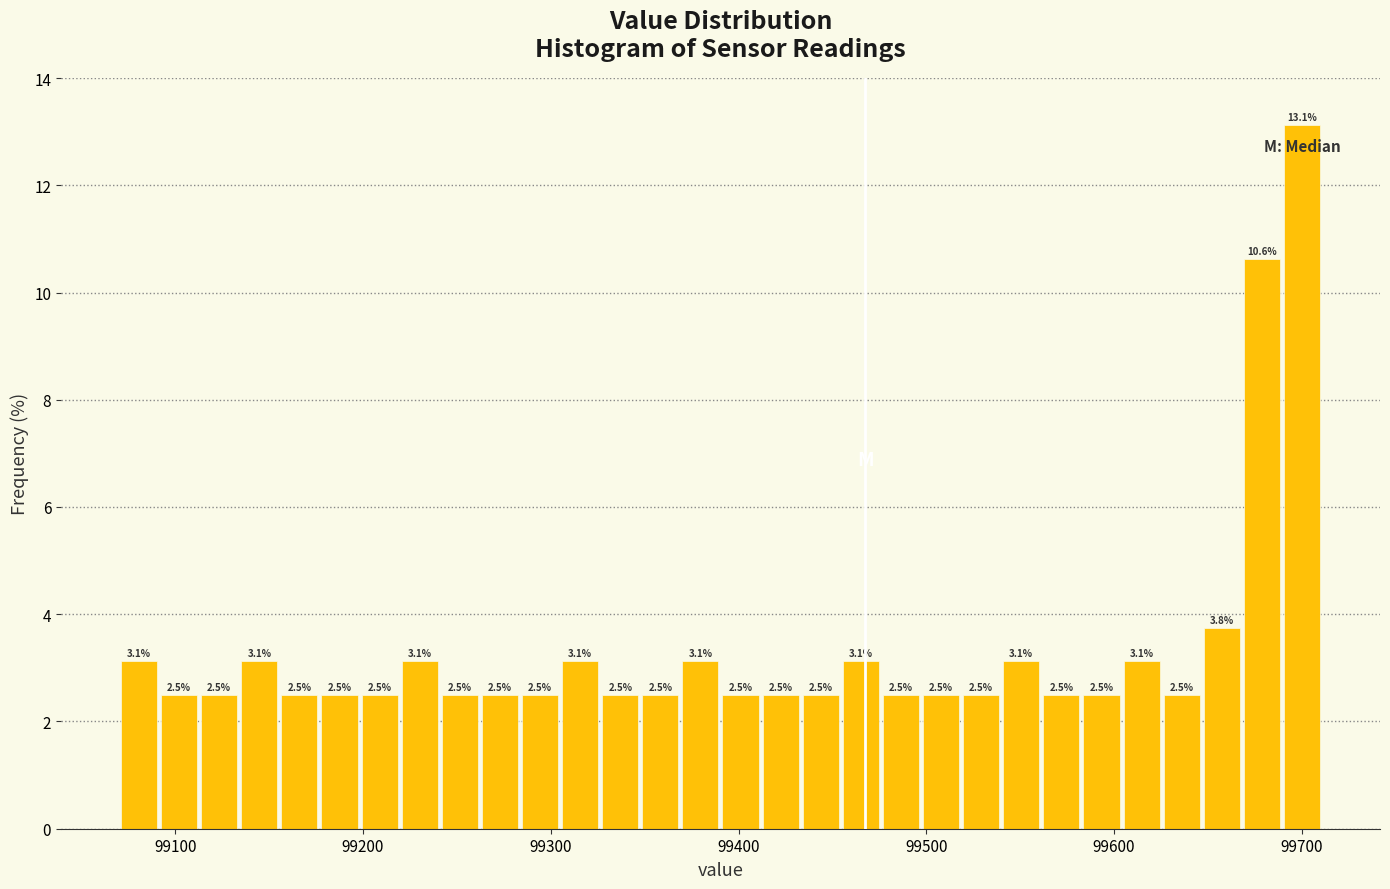

Around what value on the x-axis is the tallest bar? Give the approximate position of its centre, as read against the axis.

99700